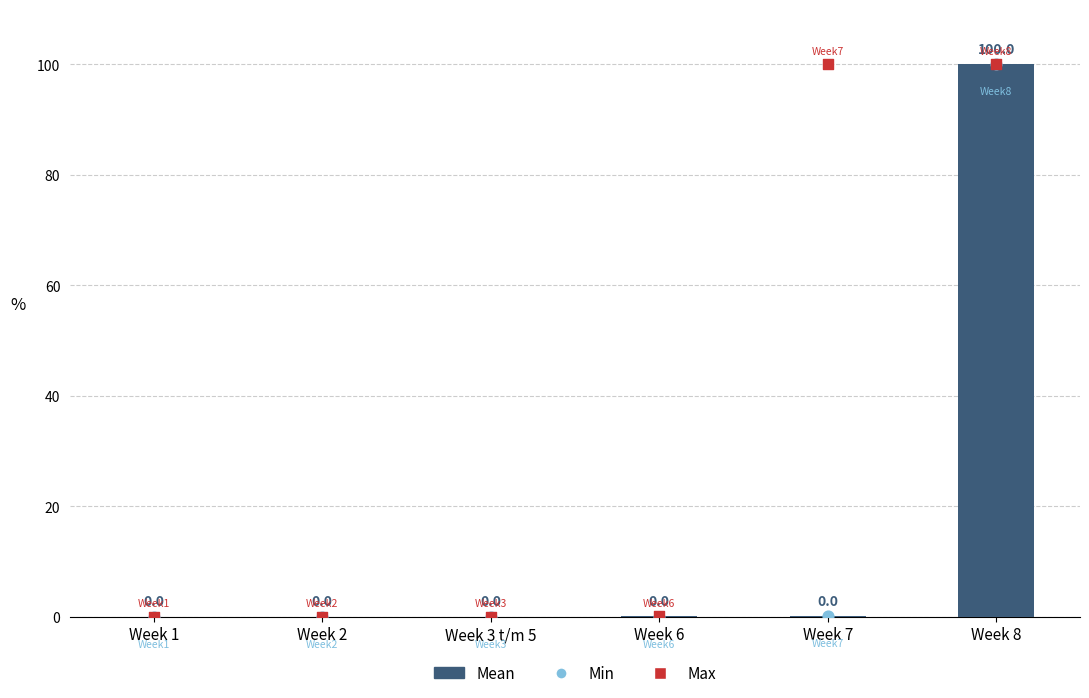

What is the total value across all series at Week 8?

300.0